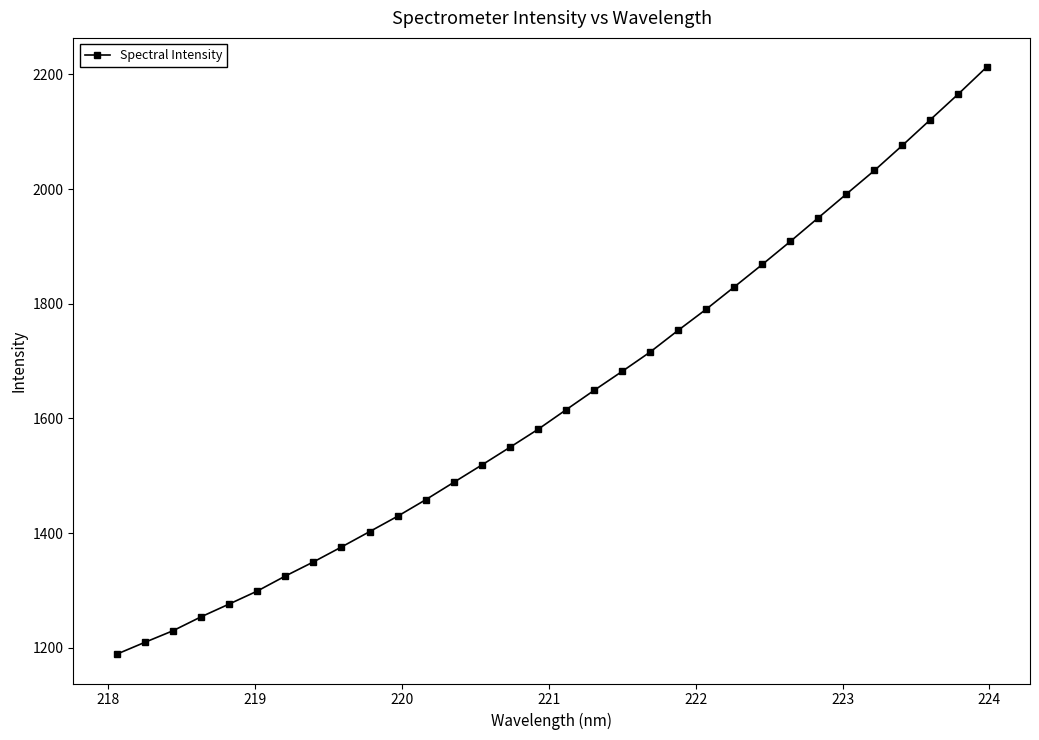

What is the value of the 14th point from the left?

1518.9